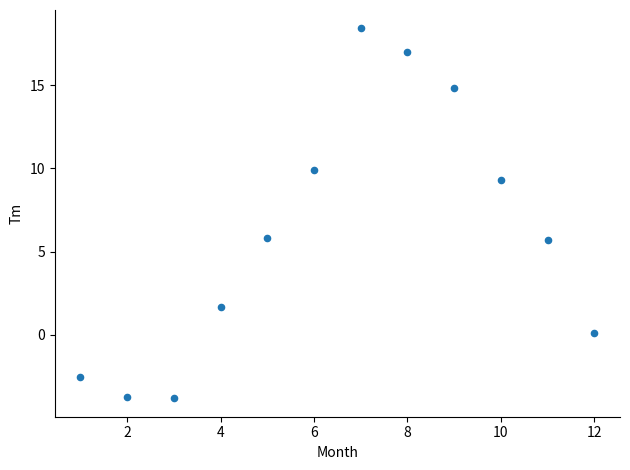

What is the range of Y values (max minus min)?

22.2